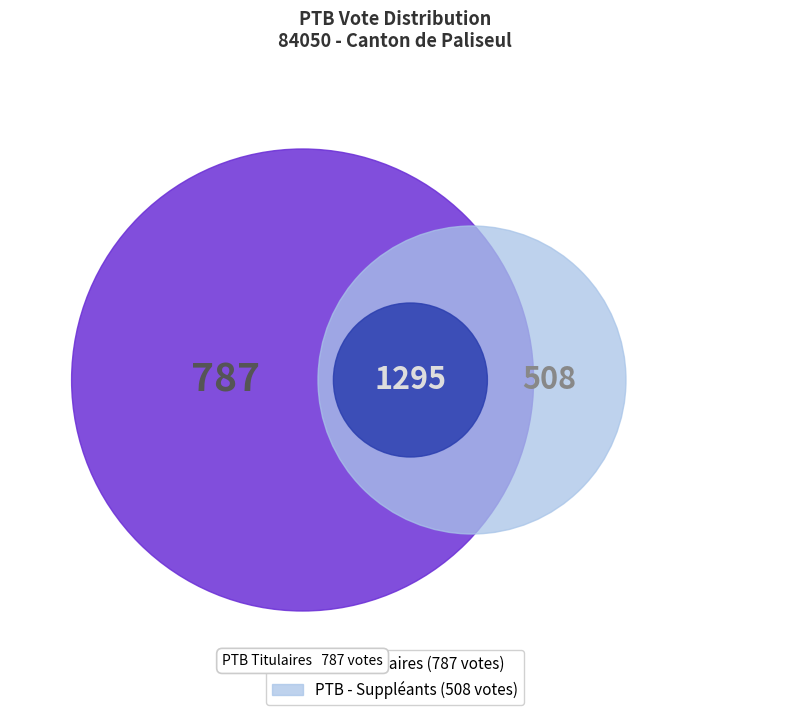

Rank the categories by value from lowest to highest.

PTB - Suppléants, PTB - Titulaires